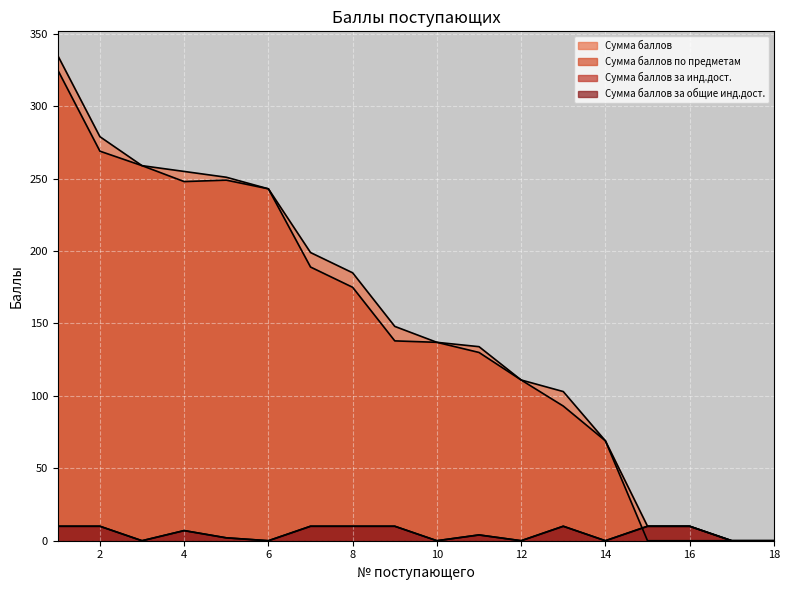

Between which two adjacent categories do Сумма баллов по предметам and Сумма баллов за инд.дост. first intersect?

14 and 15